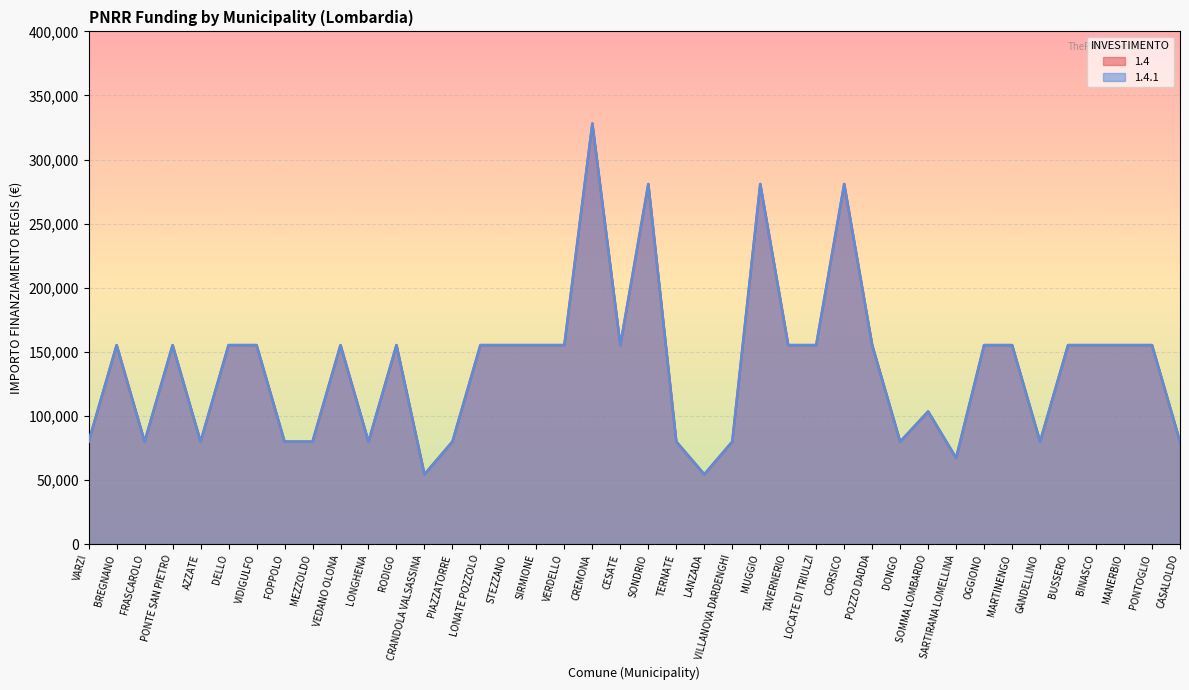

The value of 1.4 at OGGIONO is 89906. True or false?

False